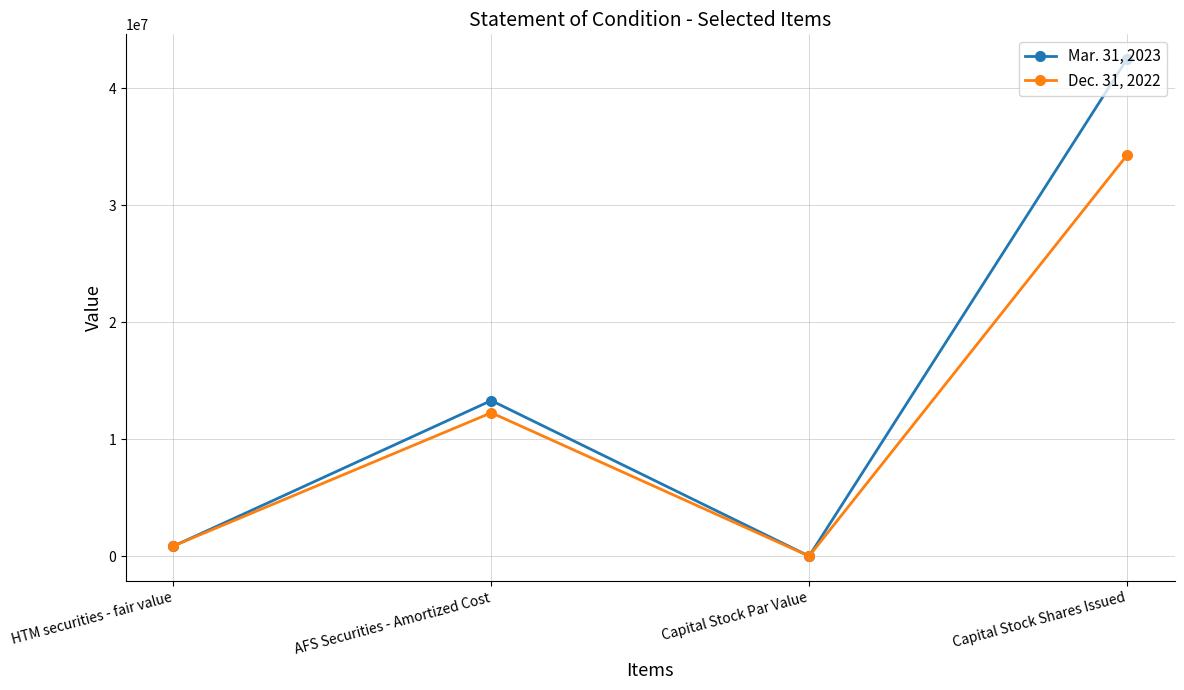

What is the sum of all Mar. 31, 2023 values?

56671239